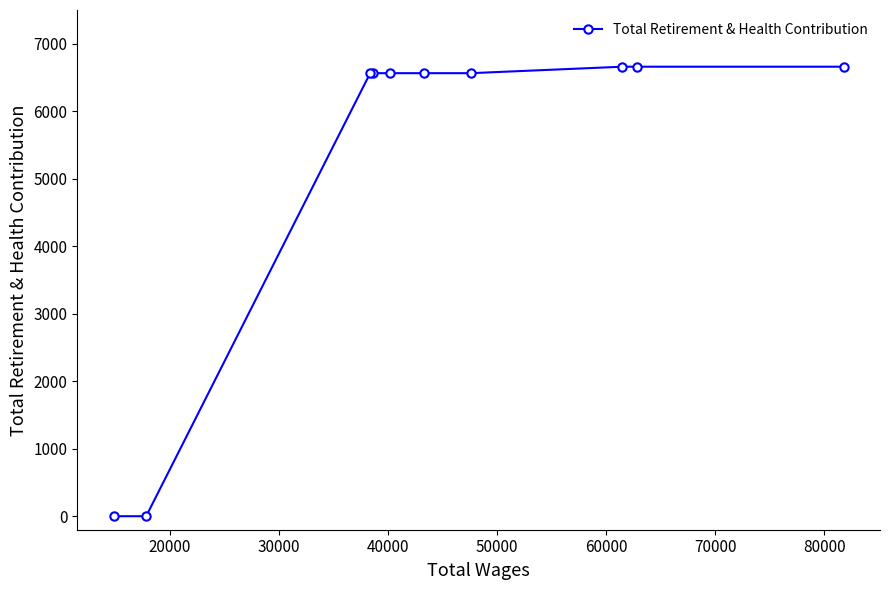

Reading left to right, extract all data points from this chart.

0	0	6564	6564	6564	6564	6564	6660	6660	6660